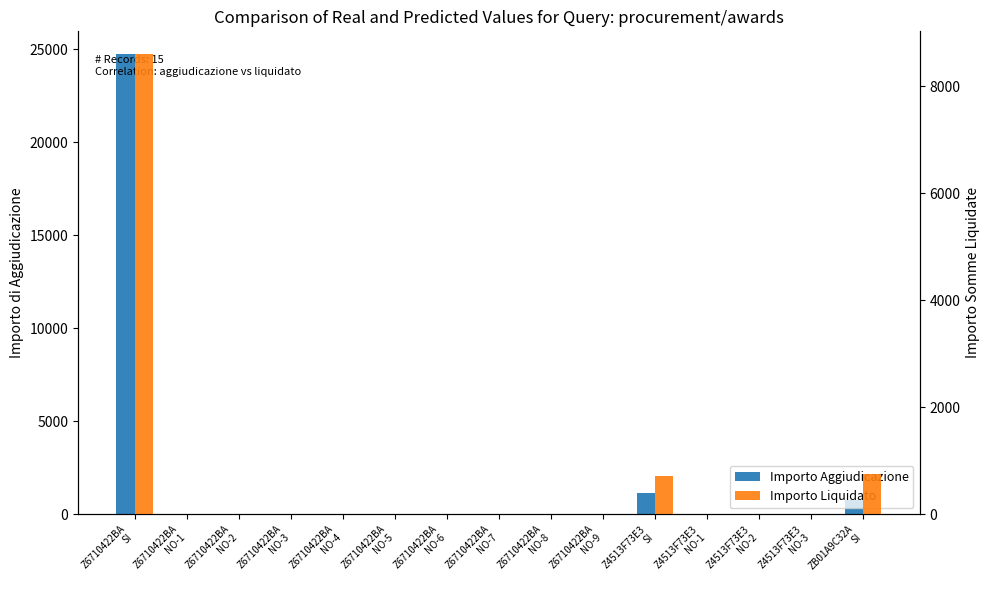

What position from the left is Z6710422BA
NO-6?

7